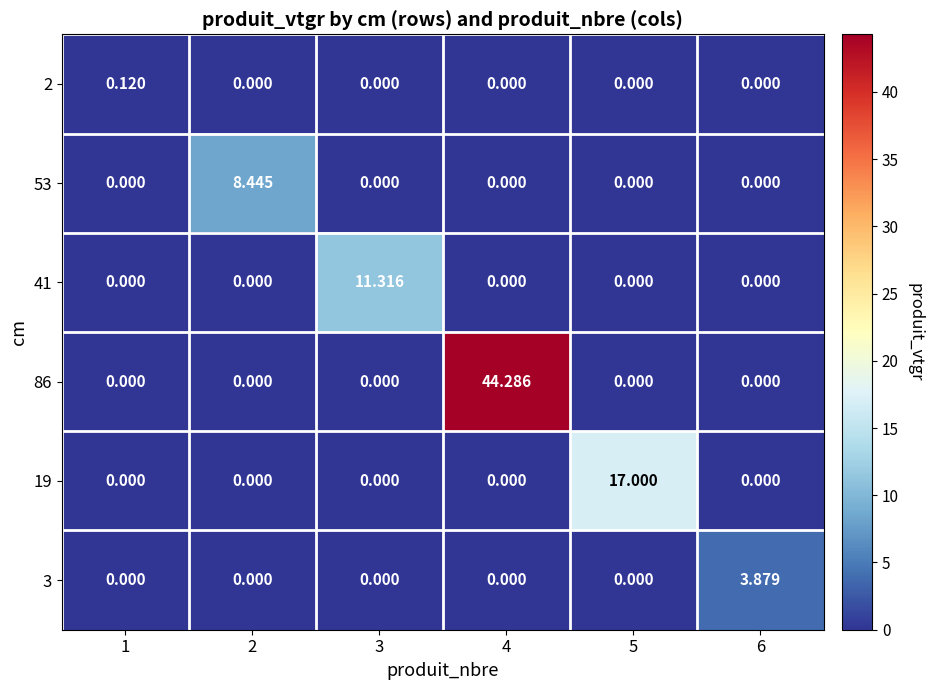

Is the value of 19 at 5 greater than the value of 2 at 4?

Yes